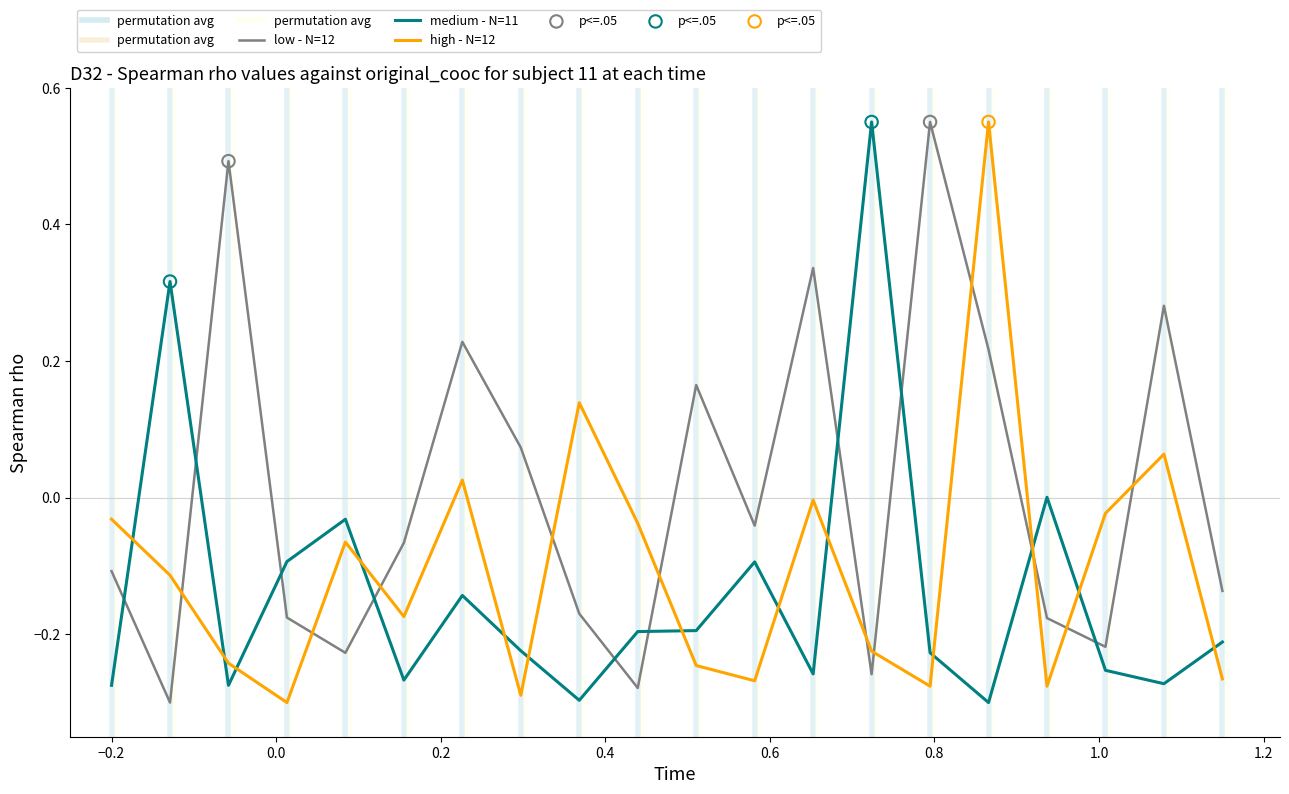

Which series has the largest total across all categories?

low - N=12